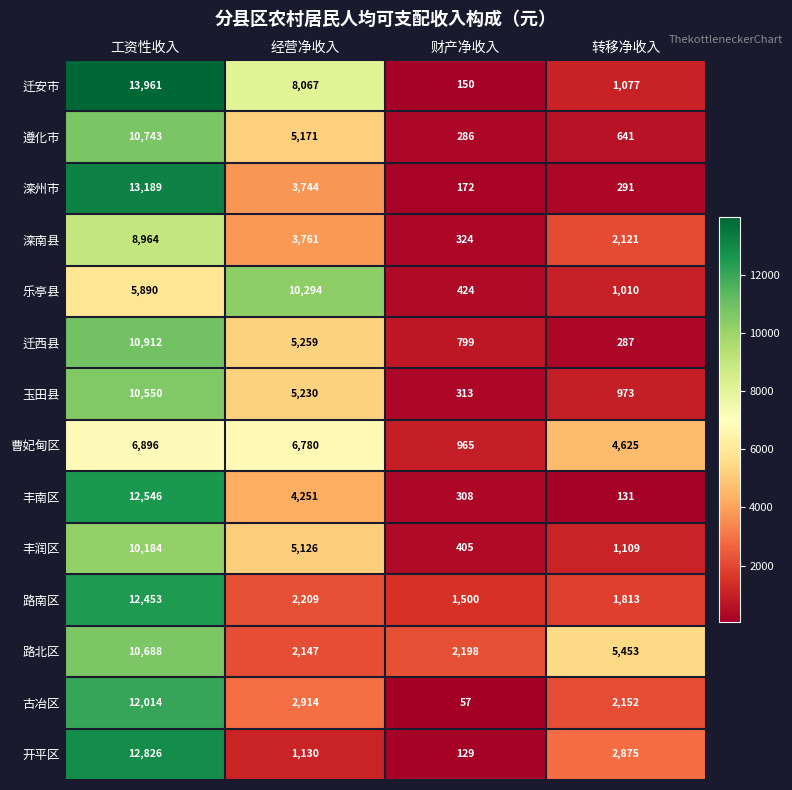

What is the difference between the second highest and second lowest values in the 玉田县 series?

4257